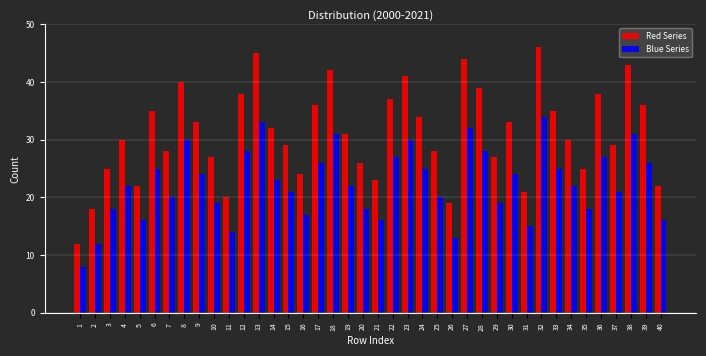

What is the lowest value of the Red Series series?

12